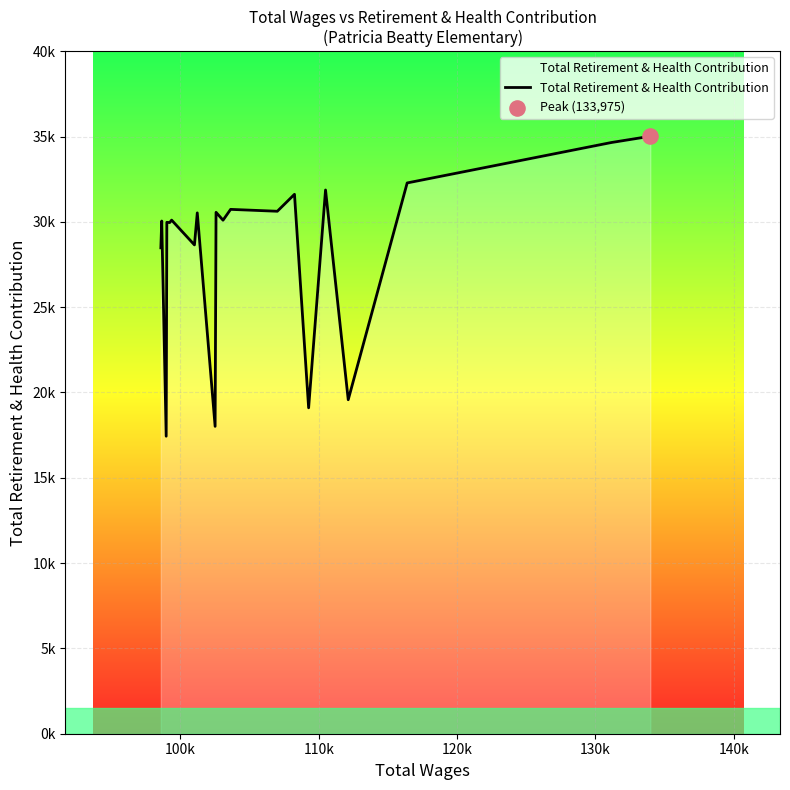

Does the chart have visible grid lines?

Yes